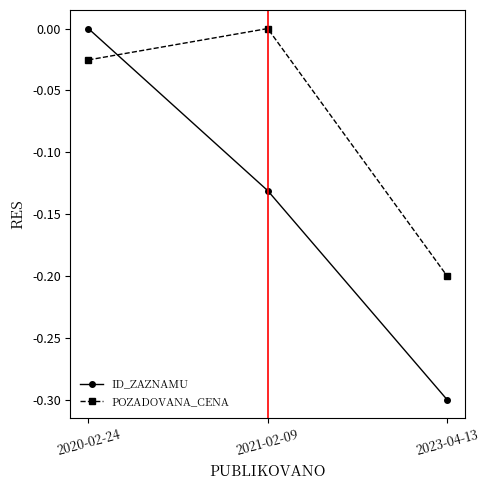

Which series has the largest total across all categories?

POZADOVANA_CENA